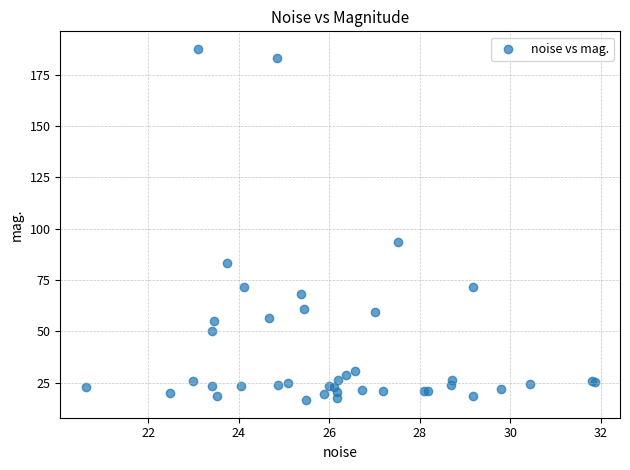

What Y value in the scatter plot is closest to 102?

93.4